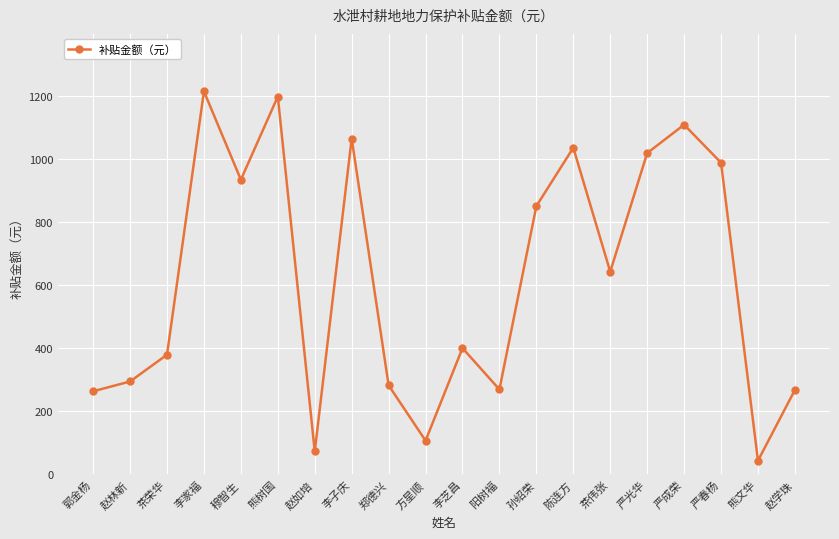

How many values exceed 642?

10